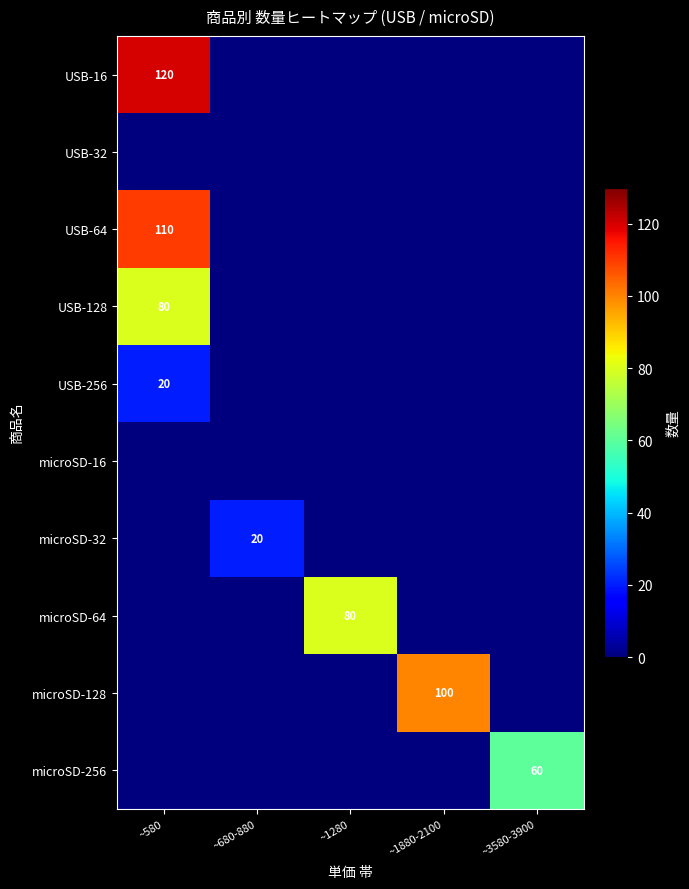

How many distinct data groups are displayed?

10